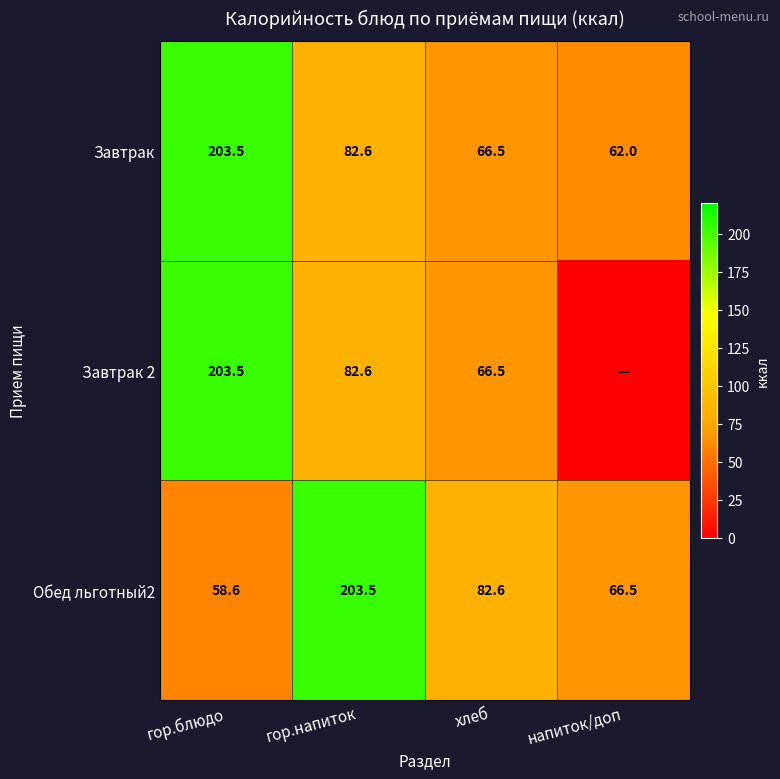

At which label does Обед льготный2 first exceed 82?

гор.напиток